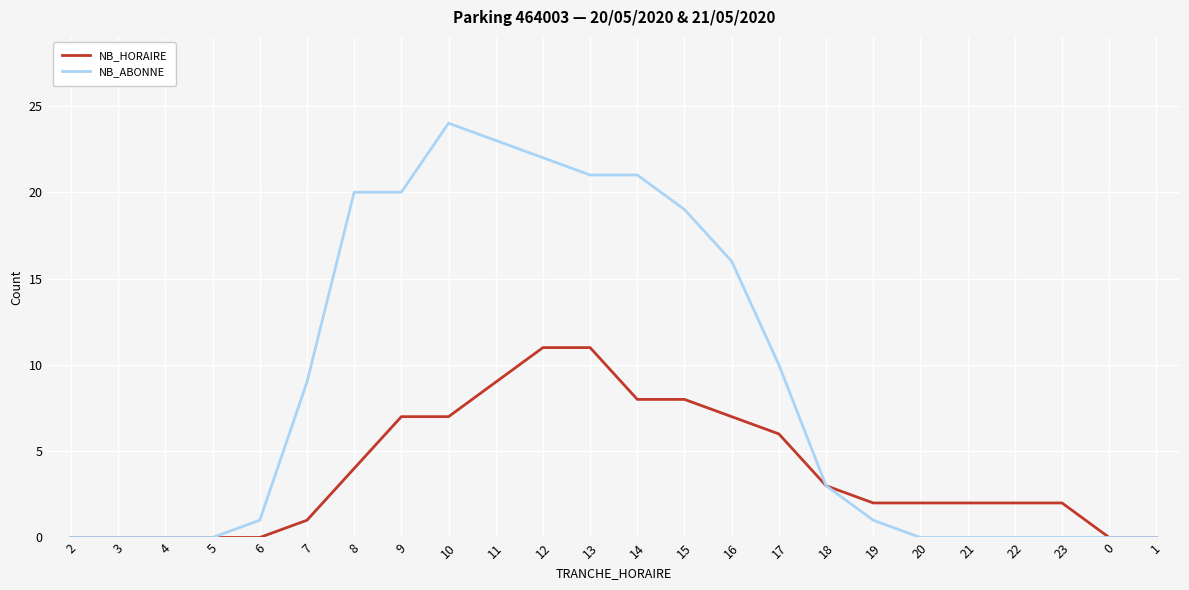

Is the value of NB_HORAIRE at 7 greater than the value of NB_ABONNE at 4?

Yes